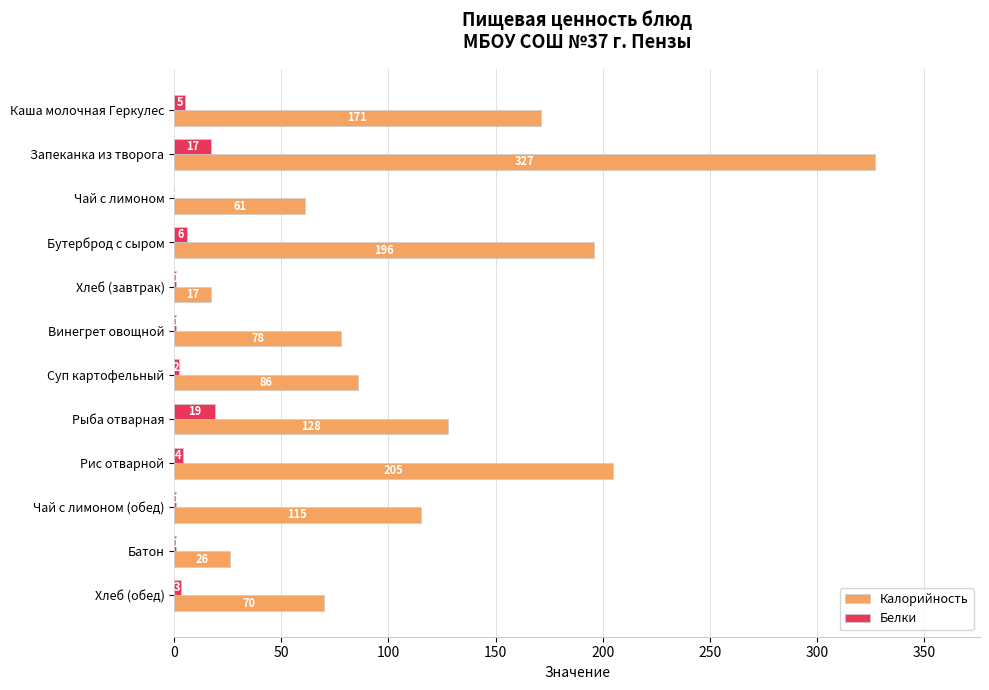

The Калорийность series shows 249 at Каша молочная Геркулес. True or false?

False